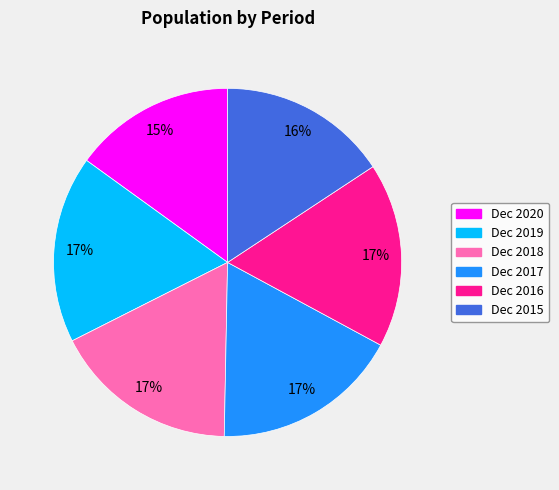

Which slice is the smallest?

Dec 2020